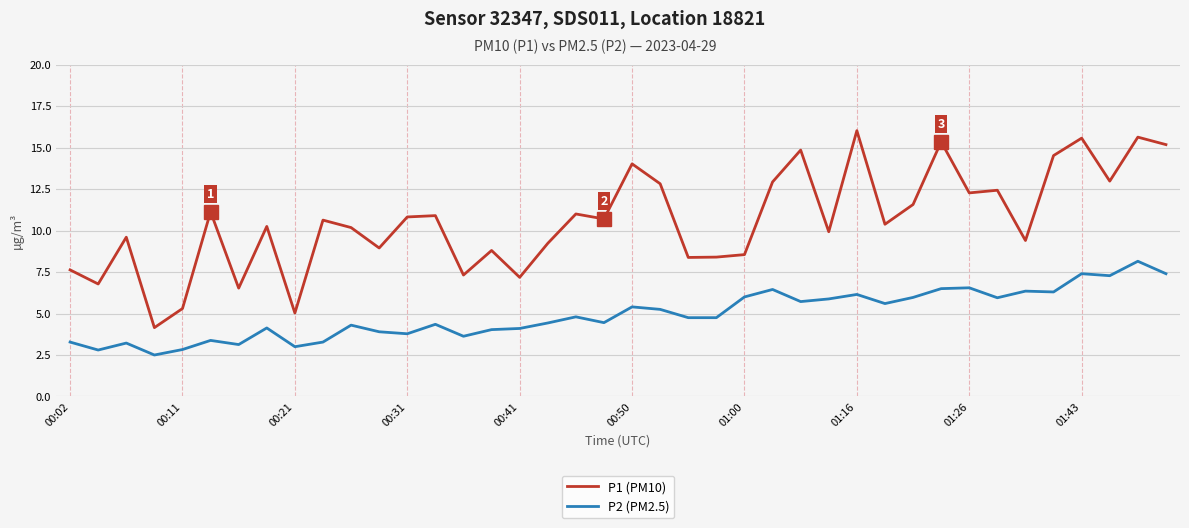

What is the maximum value for P1 (PM10)?

16.0